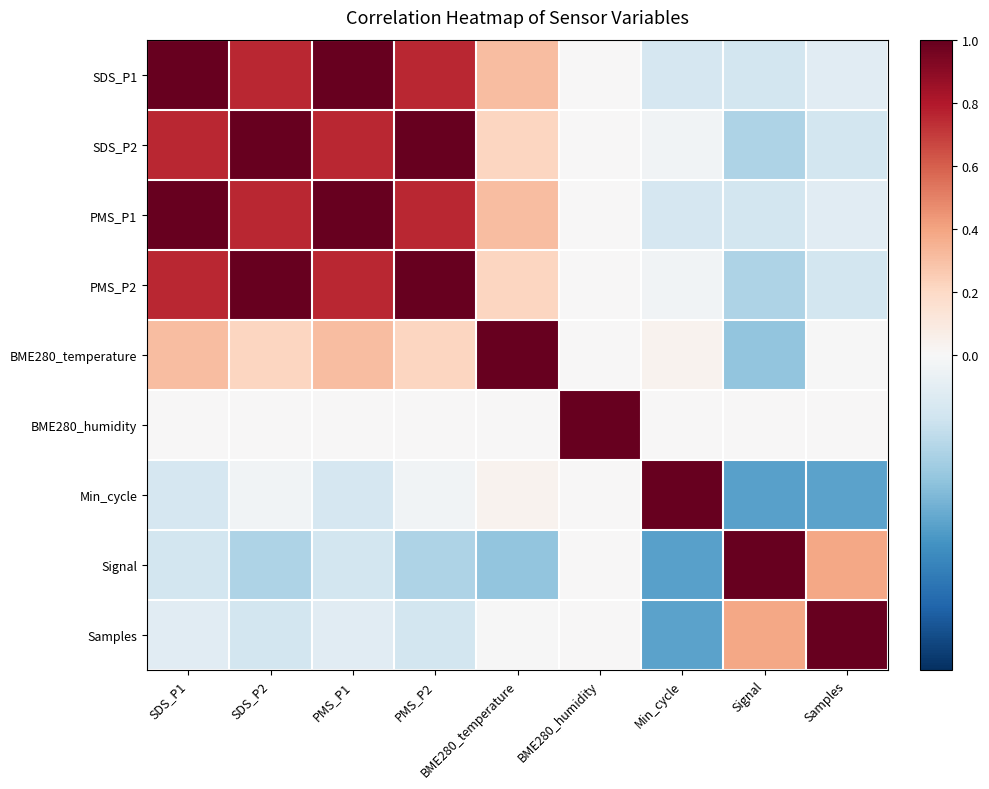

How many series are shown in this chart?

9